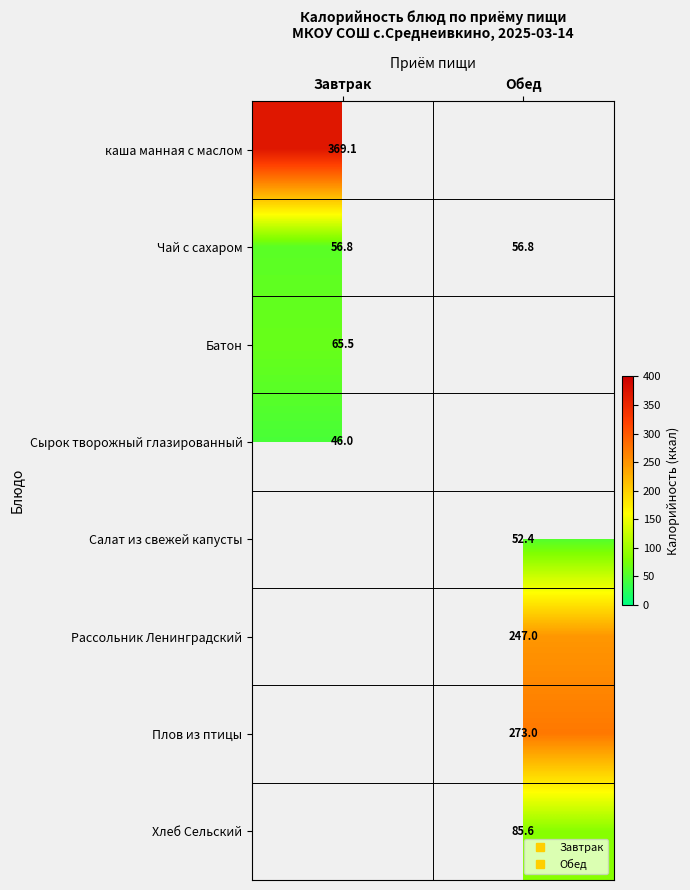

Which has a higher value, Обед or Завтрак?

Завтрак